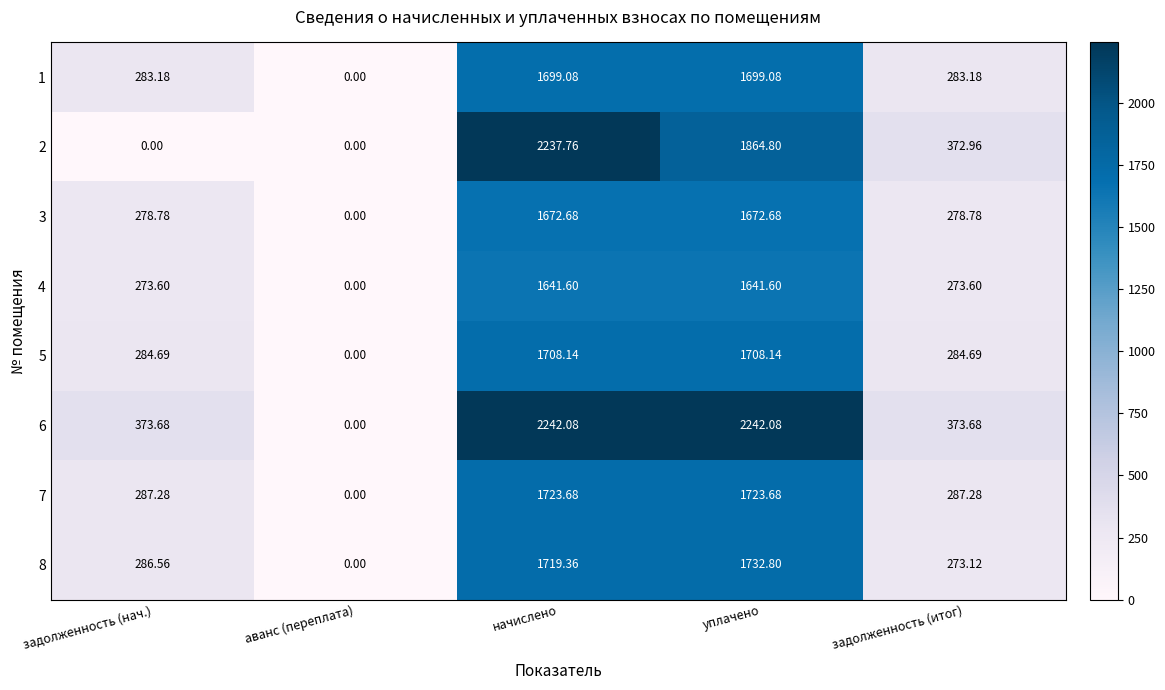

Rank the categories by 8 value from lowest to highest.

аванс (переплата), задолженность (итог), задолженность (нач.), начислено, уплачено